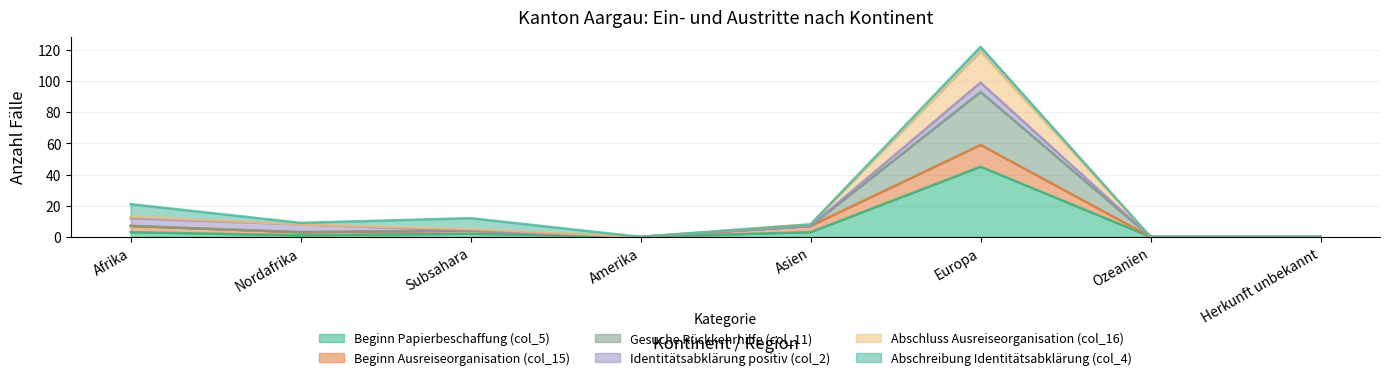

Between Amerika and Europa, which is larger?

Europa